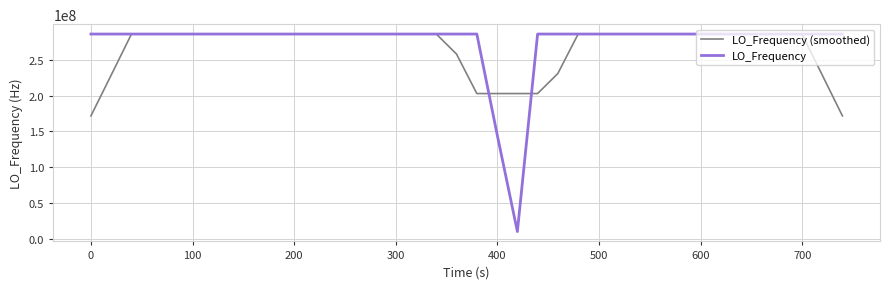

How many lines are shown in the chart?

2